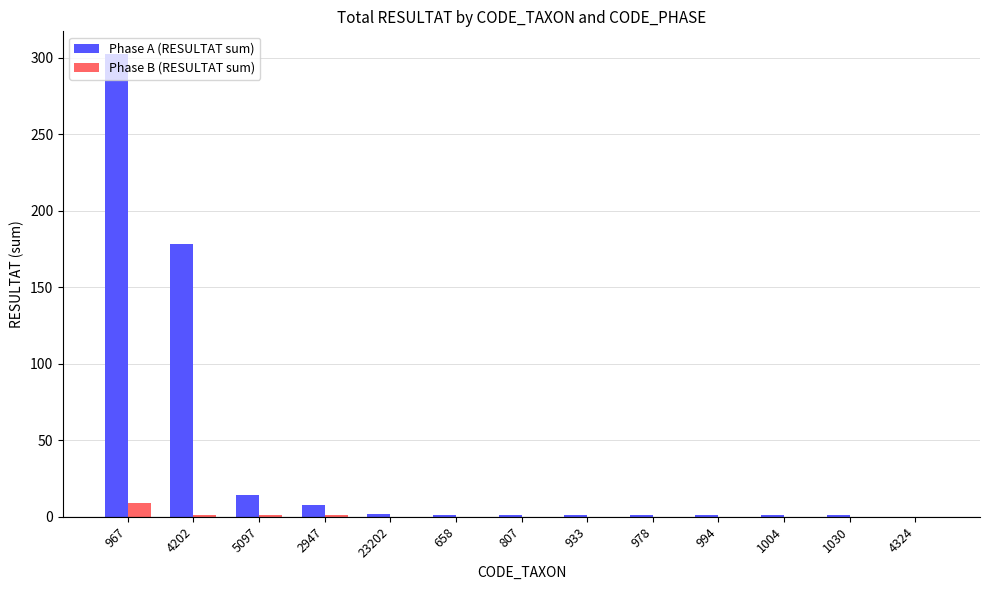

Which category has the highest value in the Phase B (RESULTAT sum) series?

967